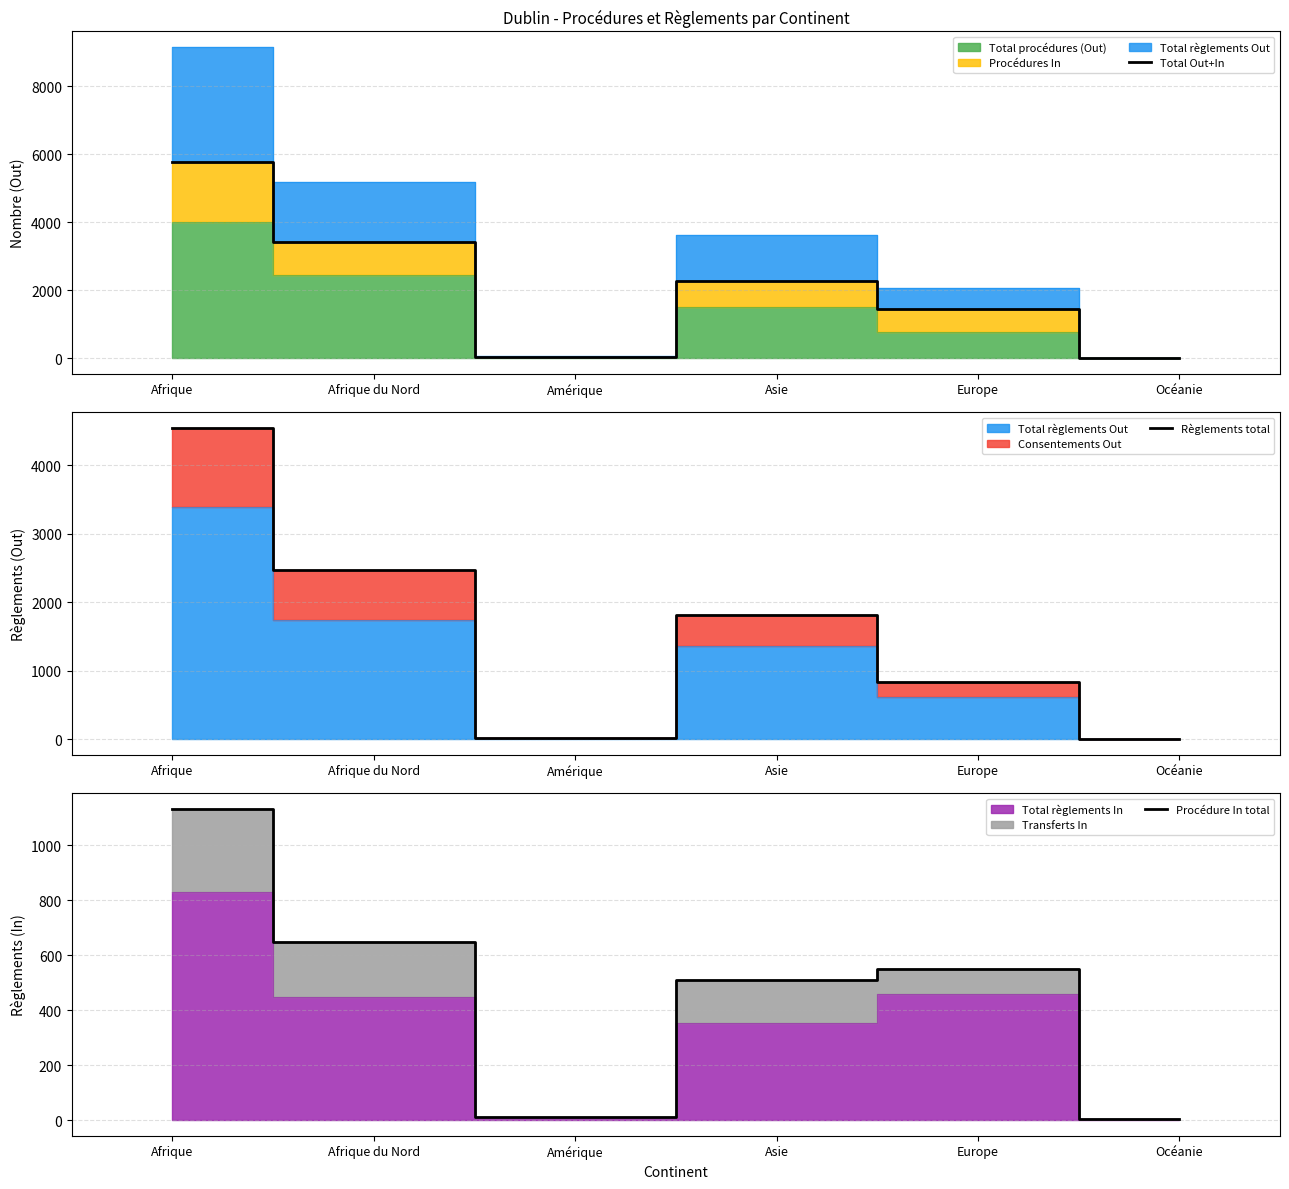

How many data points in Procédure In total are above 548?

2